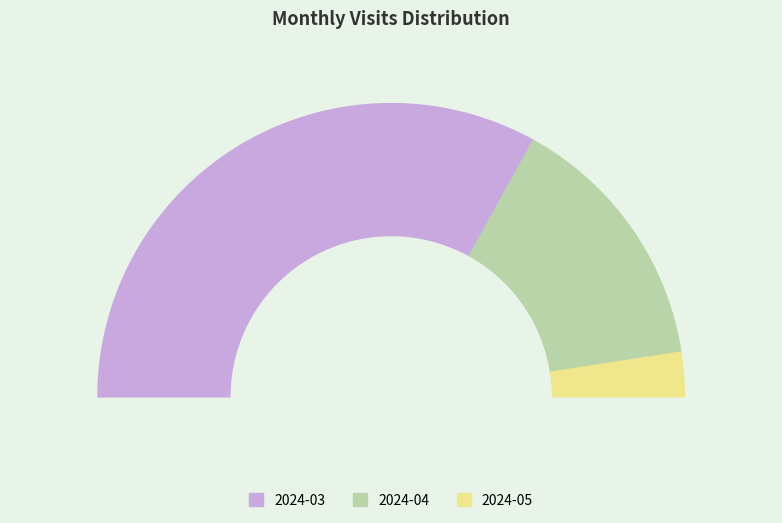

Which category has the biggest portion of the pie?

2024-03